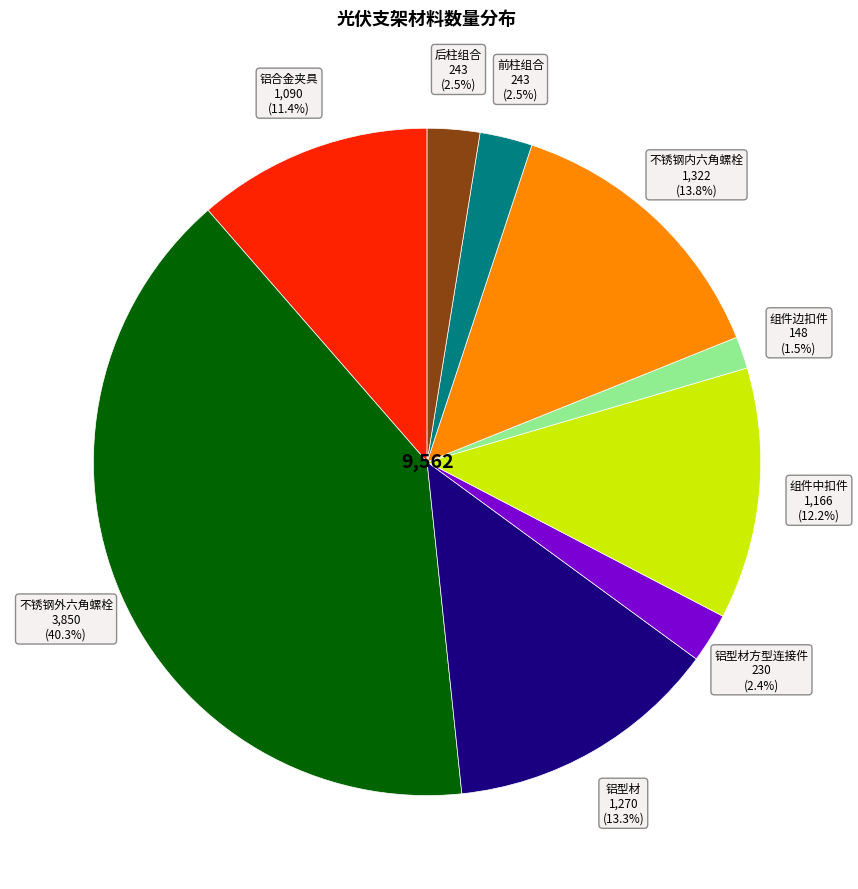

Is 铝合金夹具 the majority of the pie?

No